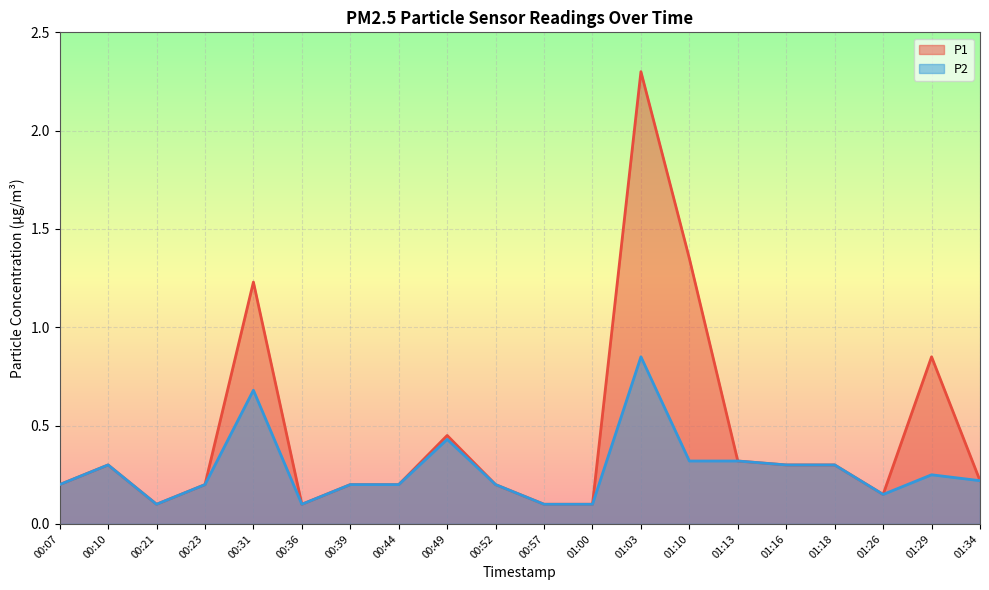

Is the value of P2 at 01:00 greater than the value of P1 at 01:26?

No